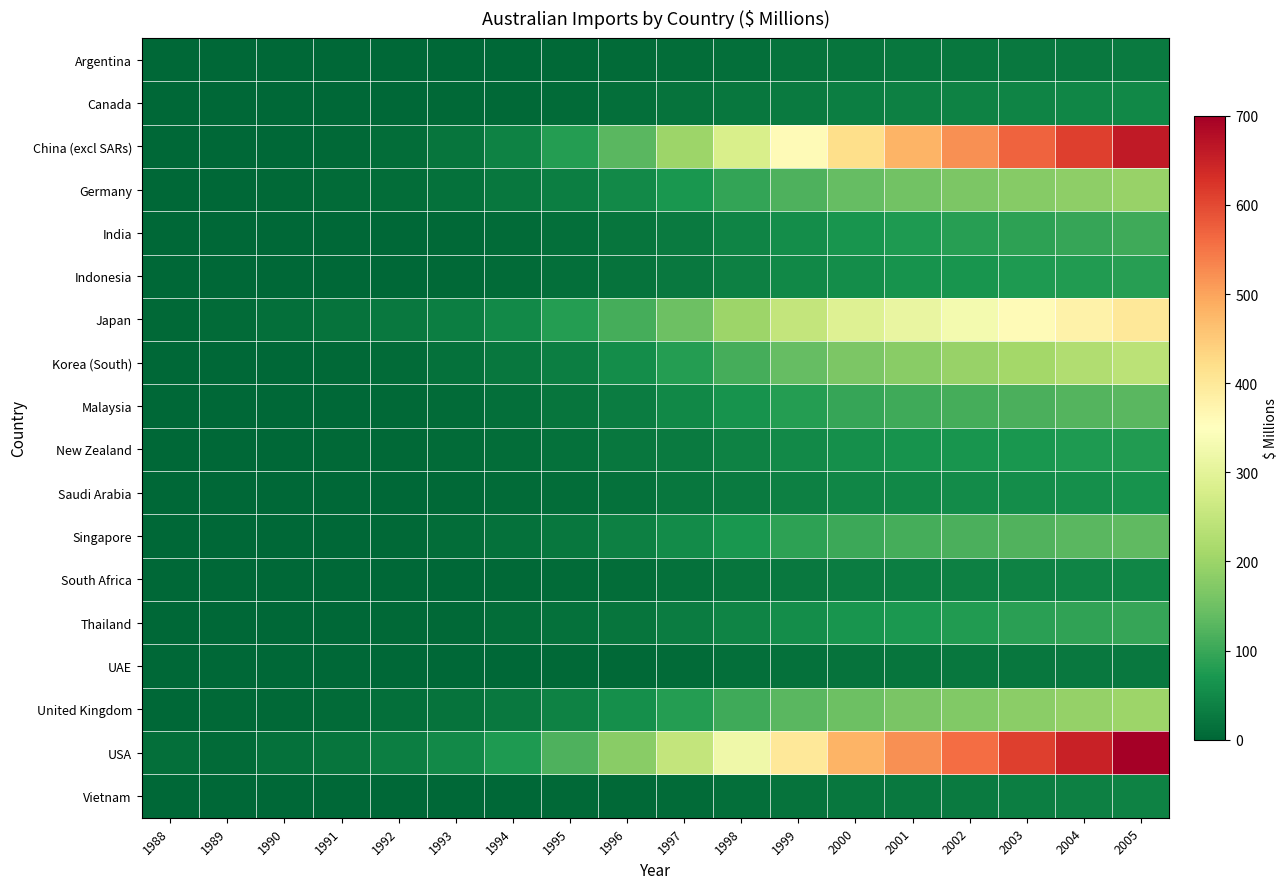

Which series has the widest spread of values?

USA